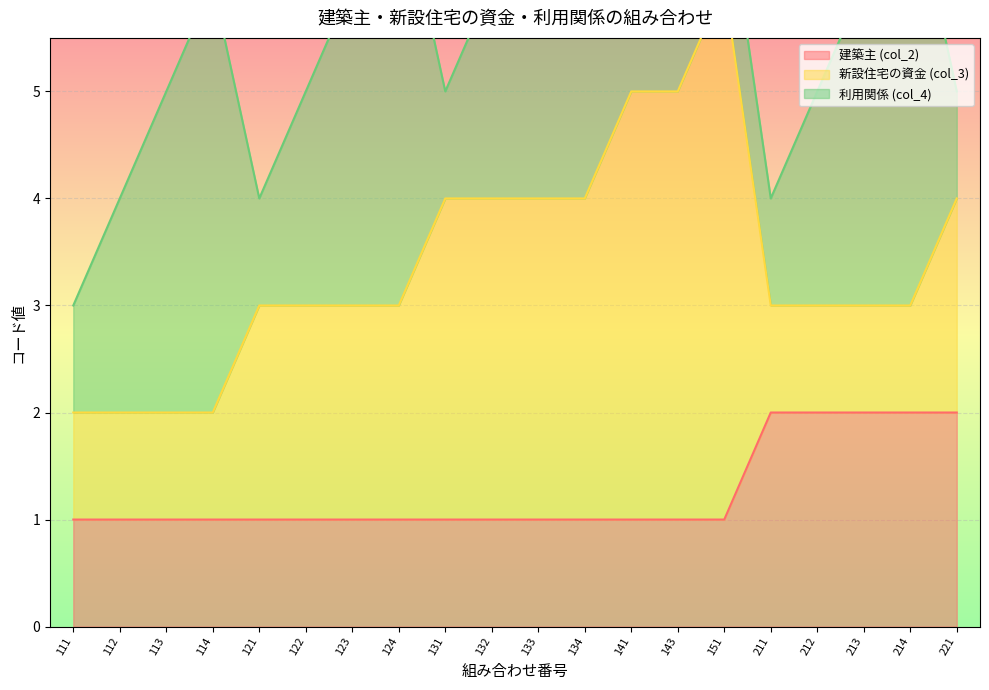

The value of 建築主 (col_2) at 213 is 2. True or false?

True